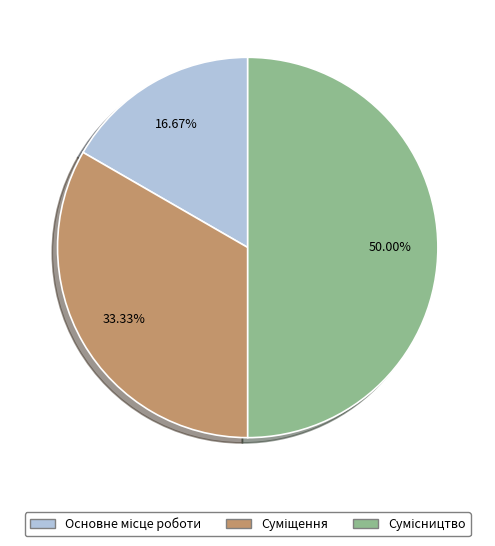

How many slices are in this pie chart?

3